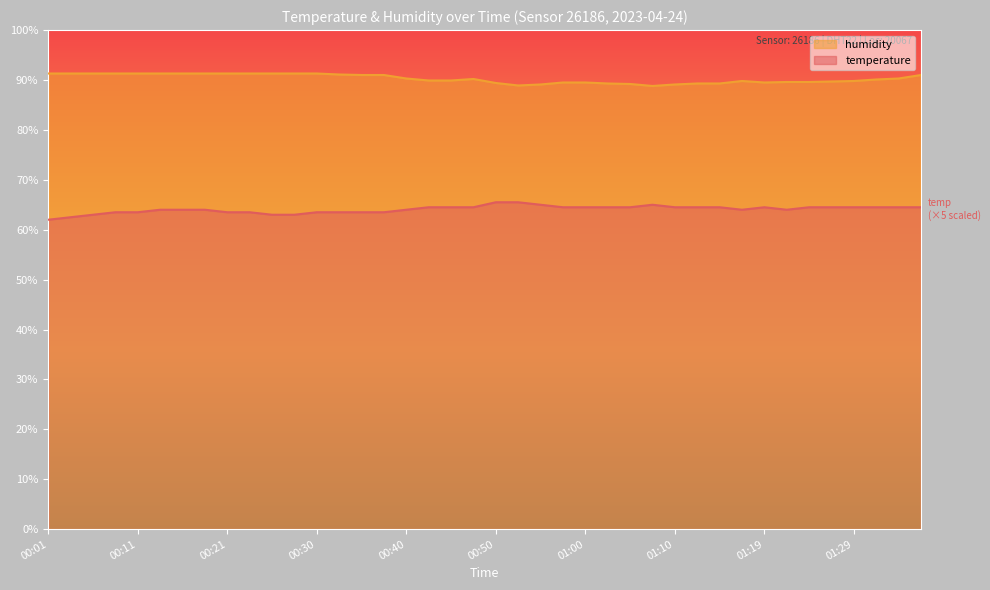

How many lines are shown in the chart?

2